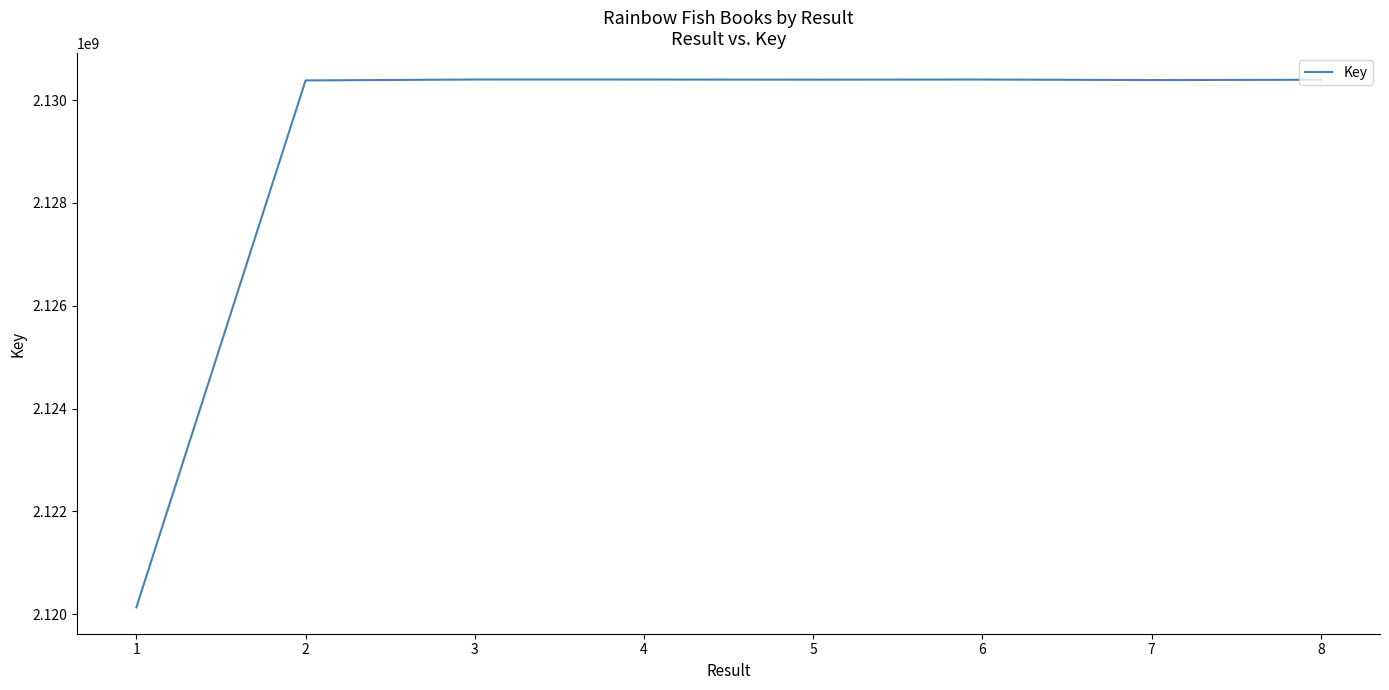

What is the smallest value displayed?

2120132782